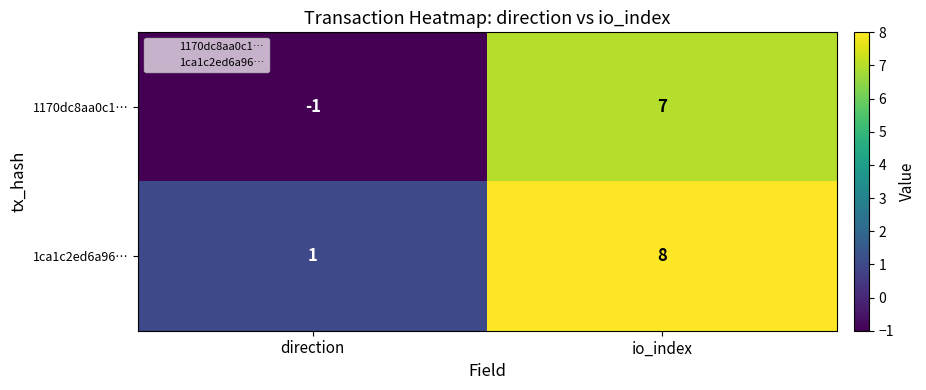

The 1170dc8aa0c1… series shows 4 at io_index. True or false?

False